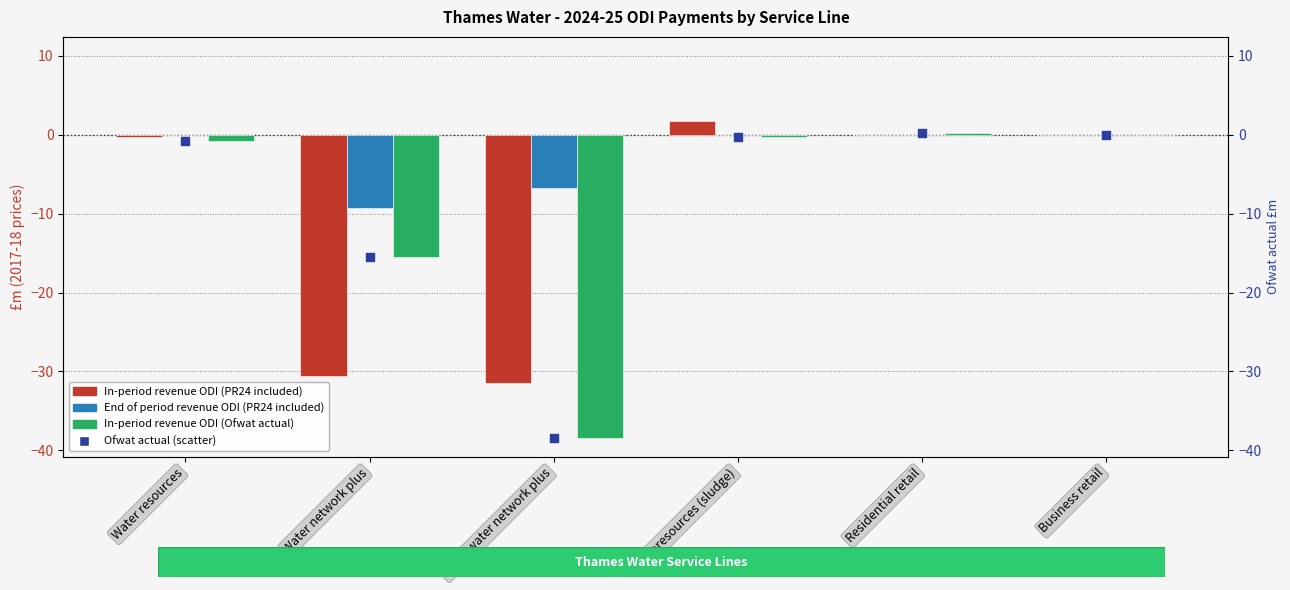

Which series contains the highest Y value?

In-period revenue ODI (PR24 included)